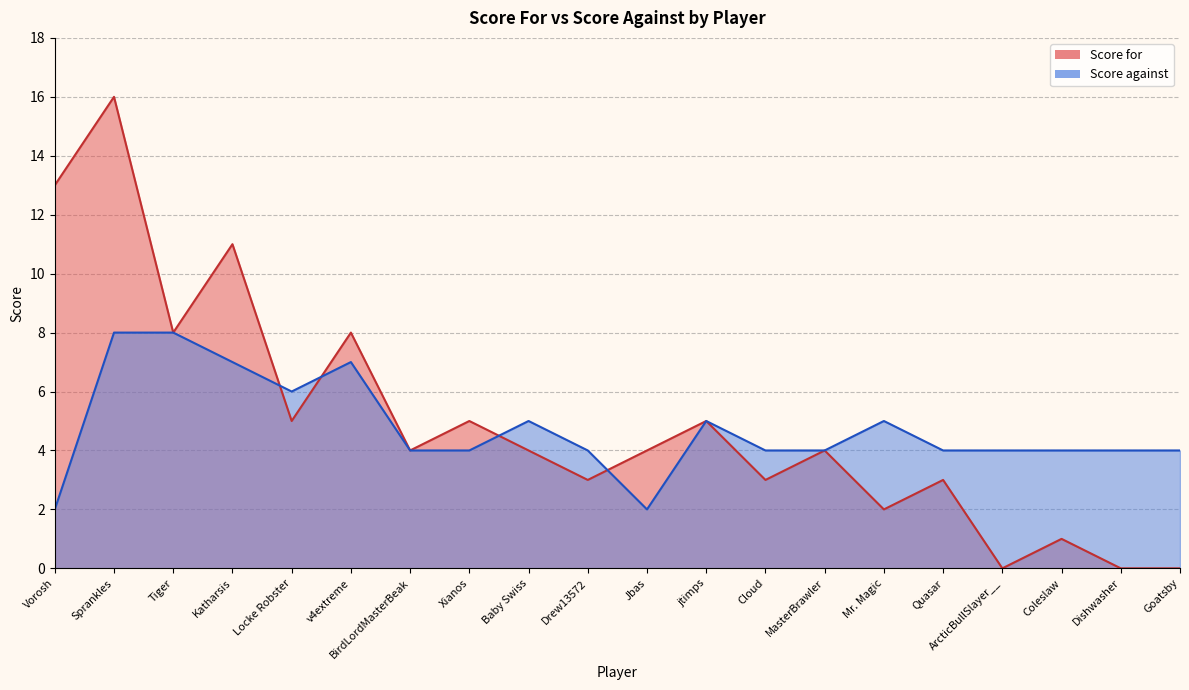

At which category is the sum across all series the highest?

Sprankles